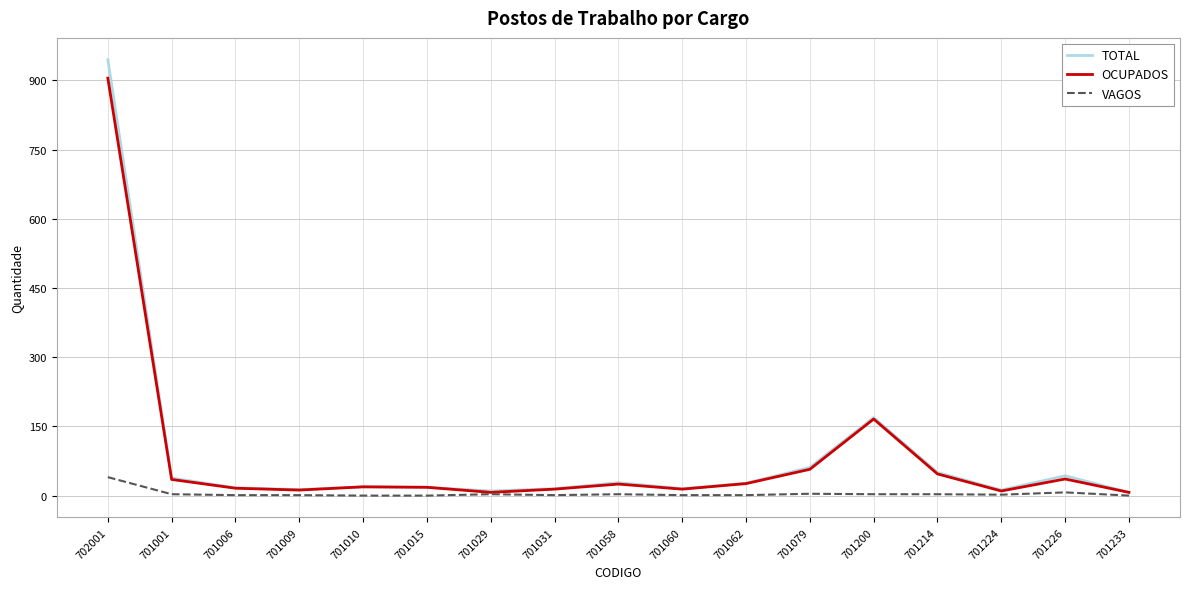

At which label does OCUPADOS first exceed 19?

702001